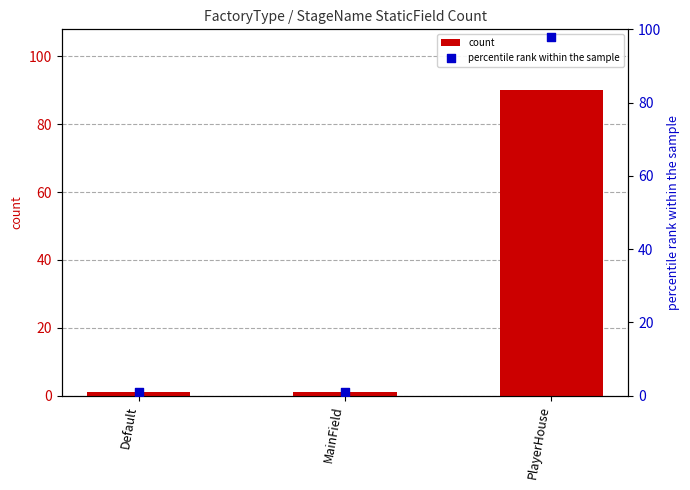

What are all the series names shown in the legend?

count, percentile rank within the sample